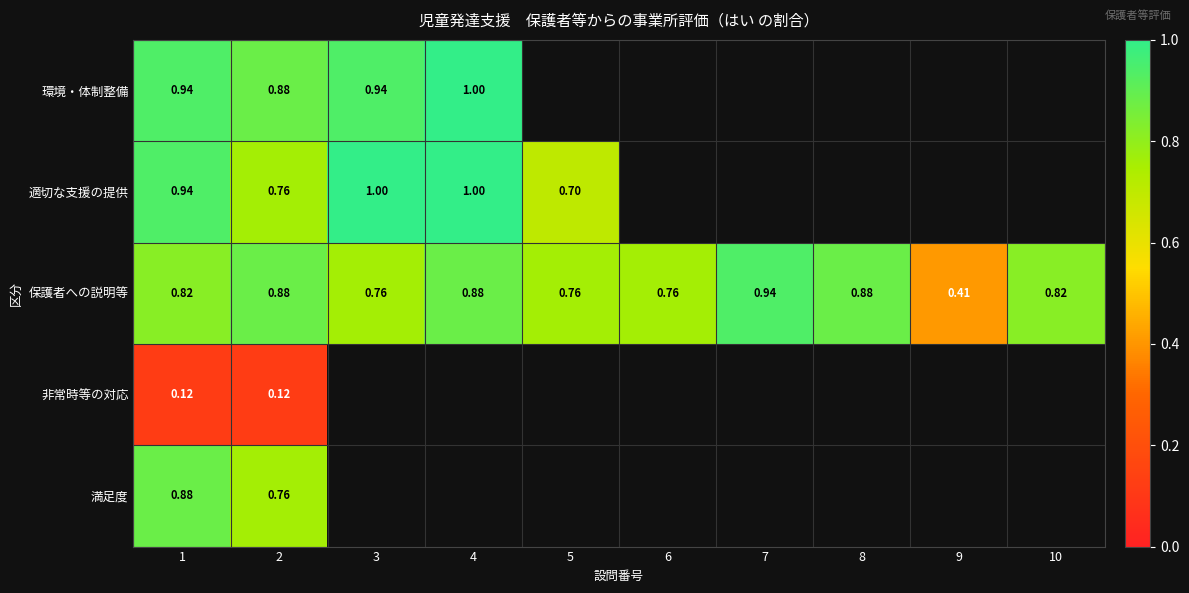

Is it true that 保護者への説明等 equals 0.6 at 9?

False